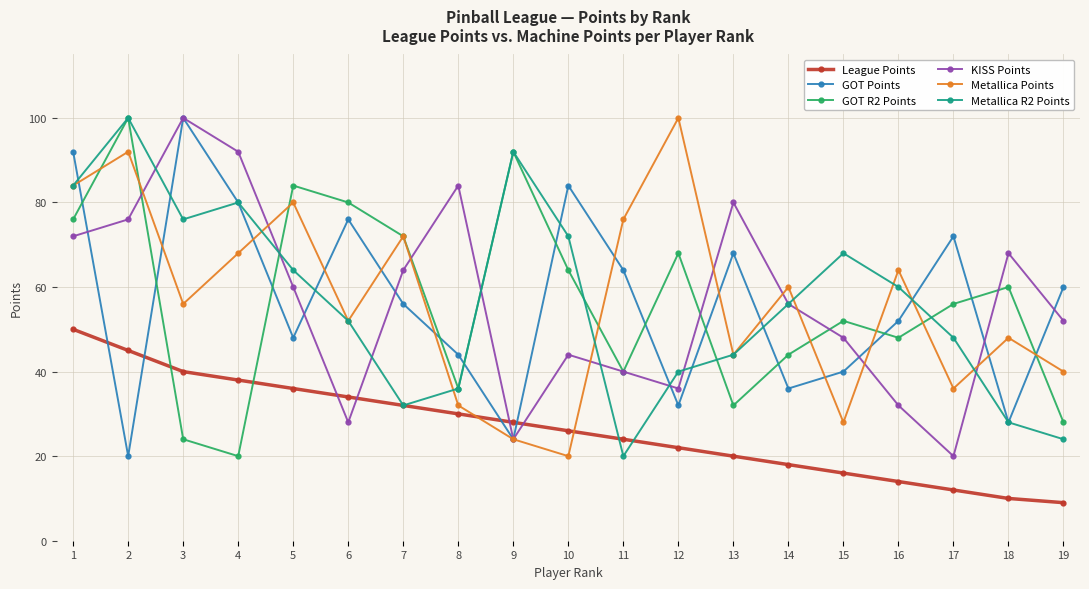

Does the chart display data point markers on the line(s)?

Yes